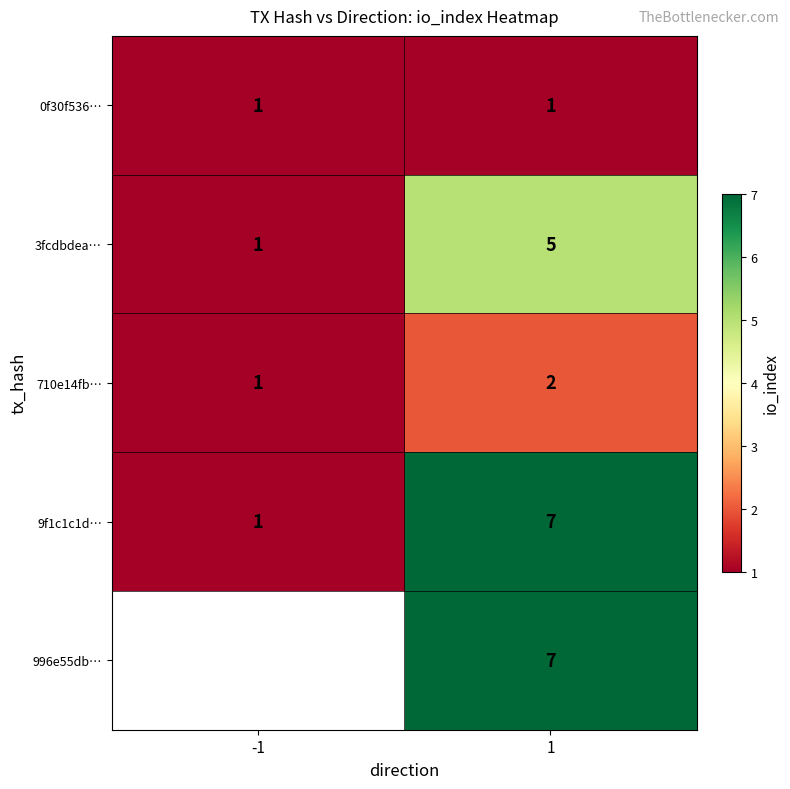

Is it true that 710e14fb… equals 3 at 1?

False